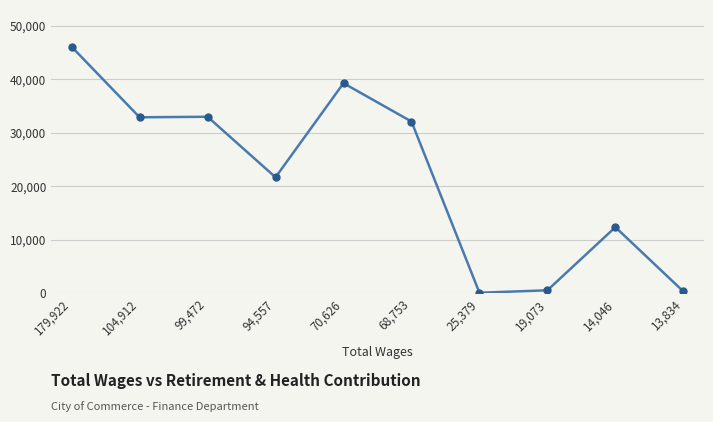

What value does the data have at 94,557?

21679